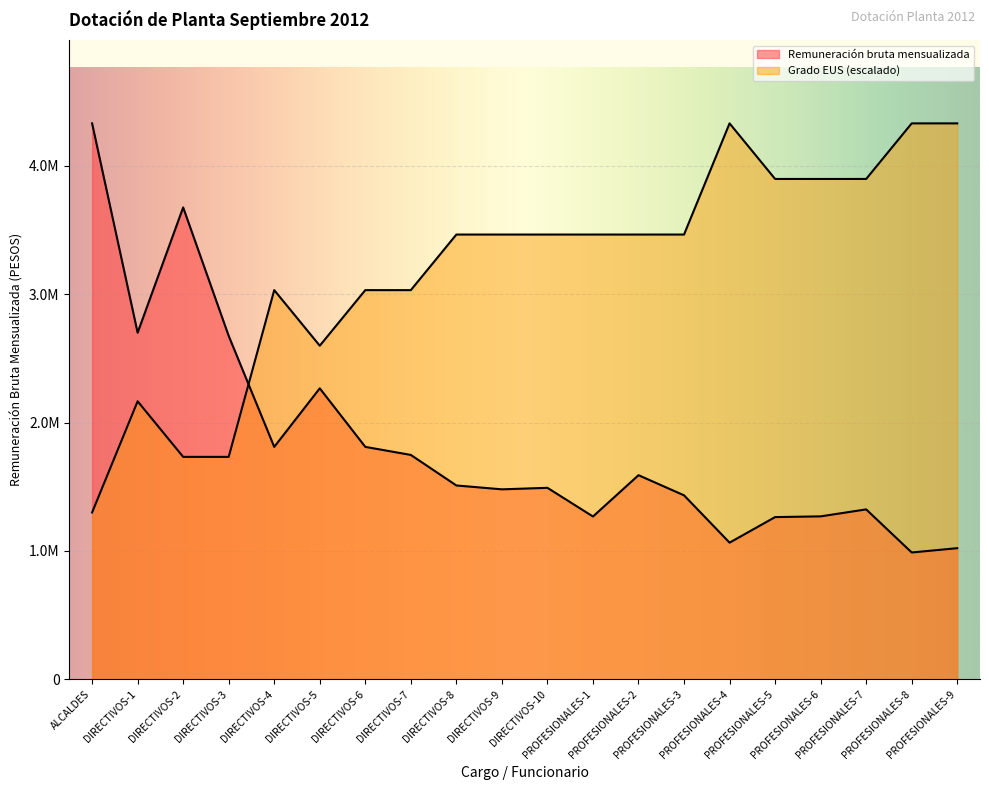

How many times do Grado EUS and Remuneración bruta mensualizada cross each other?

1